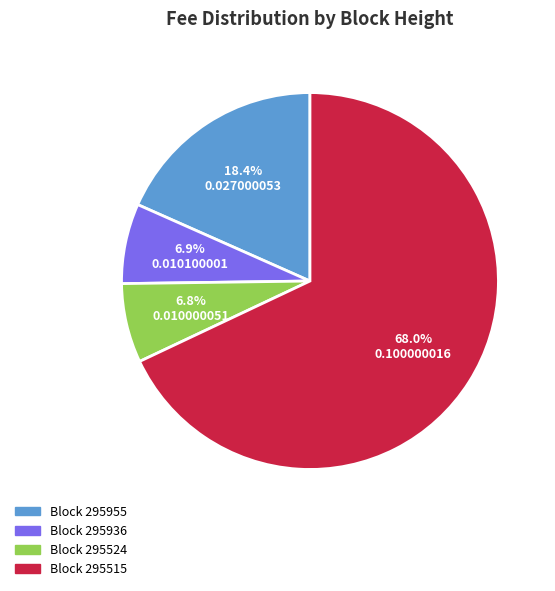

Does any single category account for the majority?

Yes